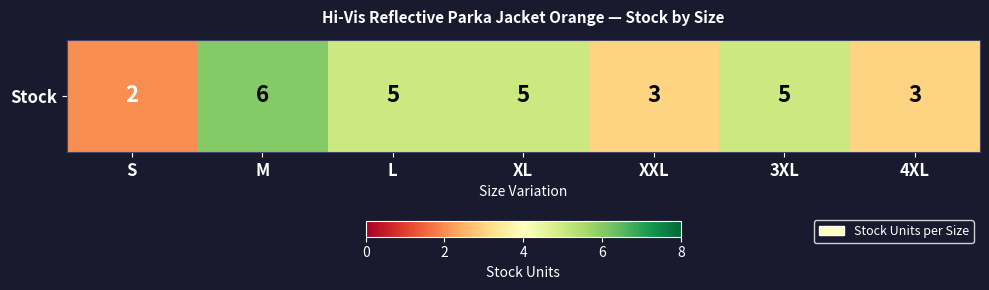

What is the difference between the second highest and second lowest values?

2